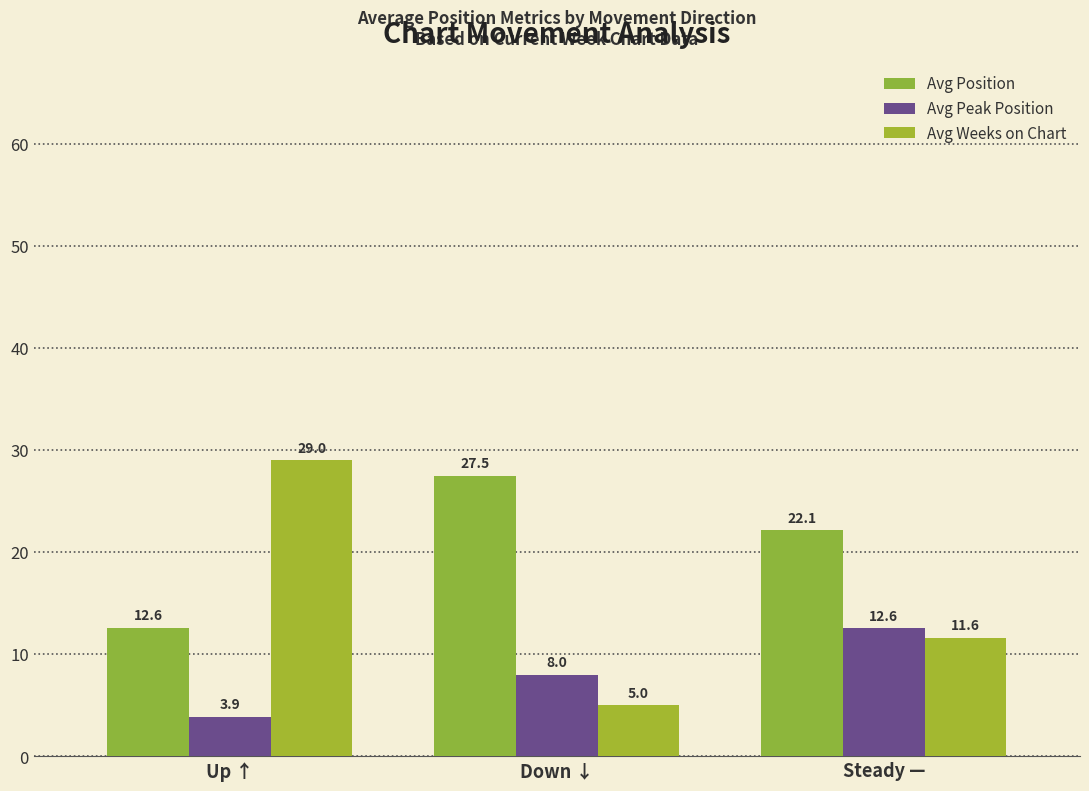

Reading left to right, extract all data points from this chart.

Avg Position: Up ↑=12.6	Down ↓=27.5	Steady —=22.1
Avg Peak Position: Up ↑=3.9	Down ↓=8.0	Steady —=12.6
Avg Weeks on Chart: Up ↑=29.0	Down ↓=5.0	Steady —=11.6